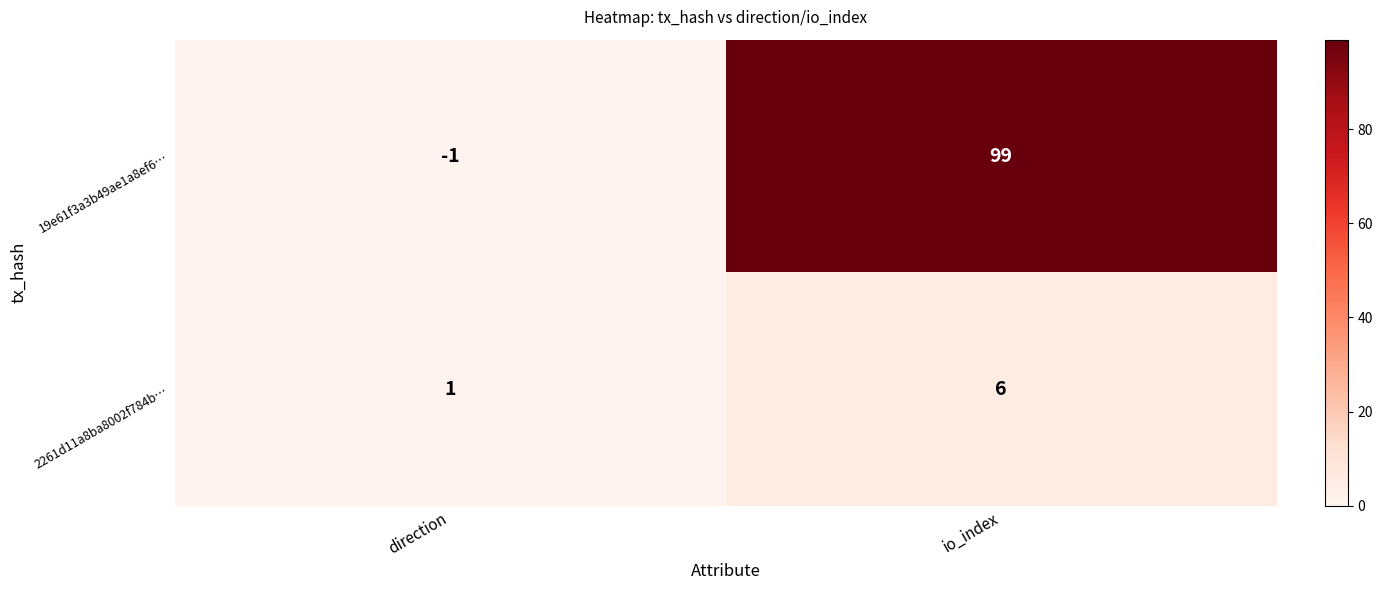

What is the average value of the 19e61f3a3b49ae1a8ef6… series?

49